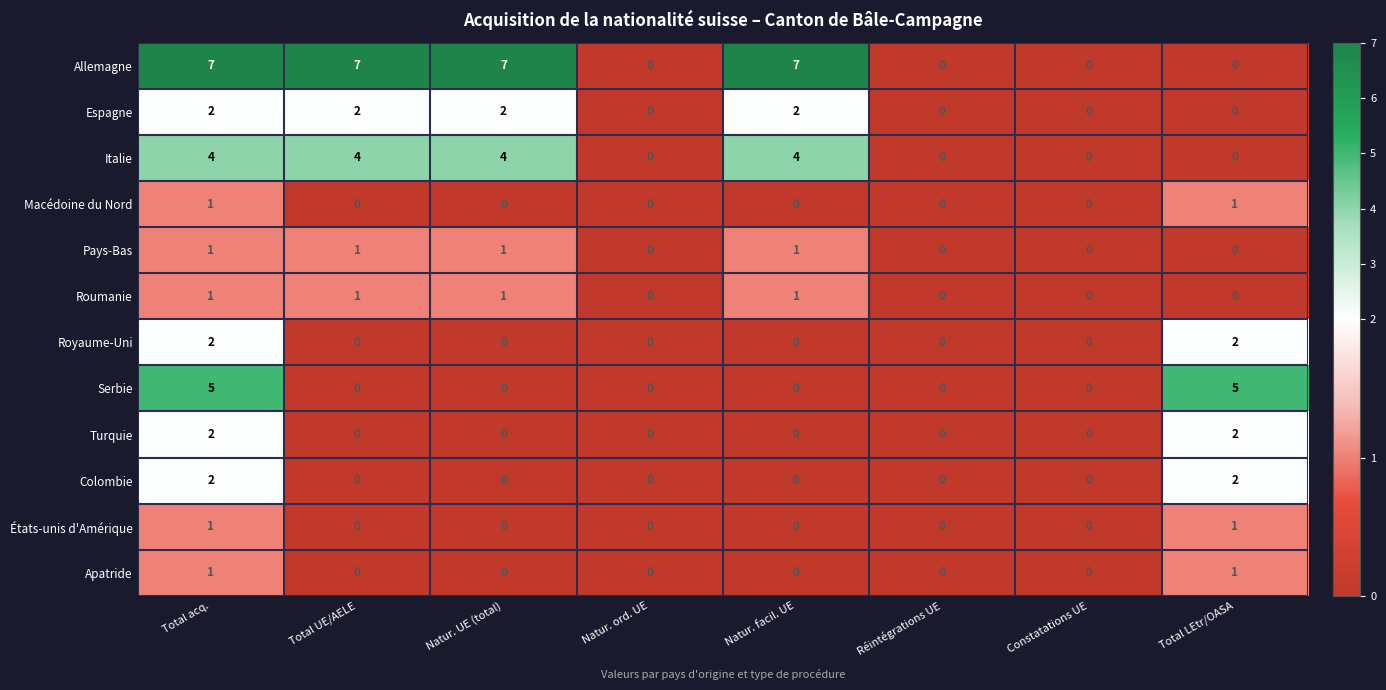

How many Colombie values are between 0 and 2?

8